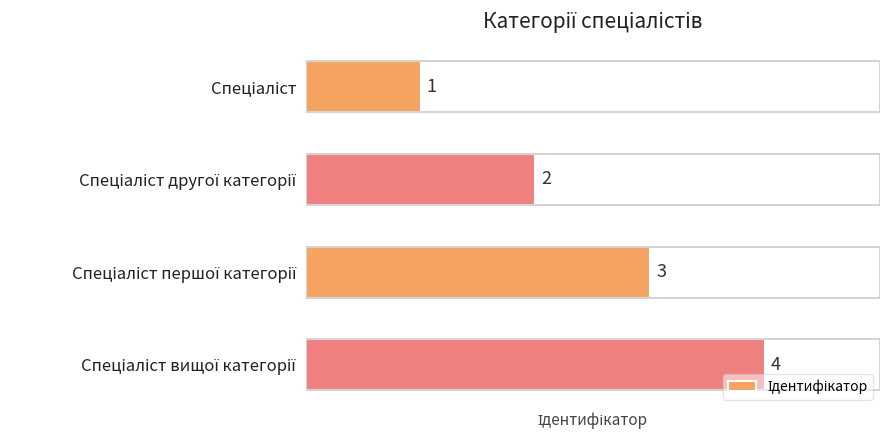

How many values are between 2 and 4?

3